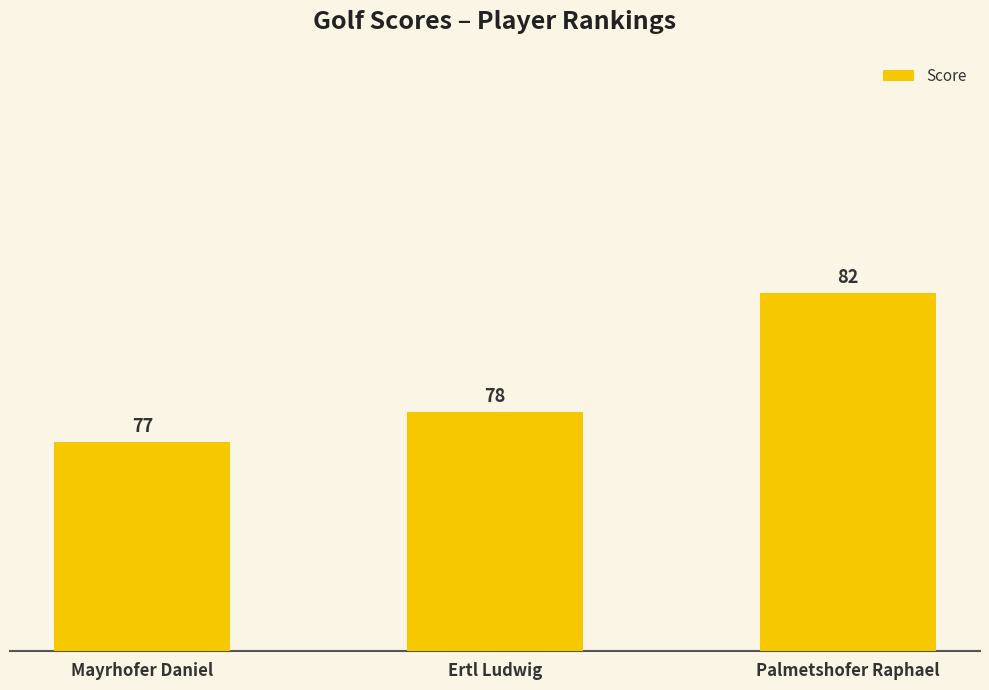

Count the values in the range 77 to 82.

3